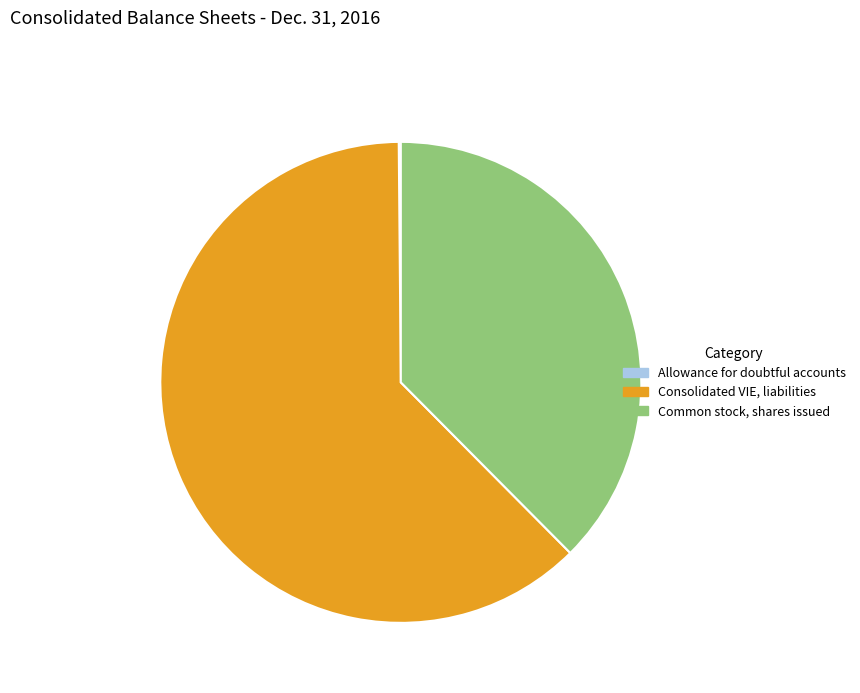

What is the largest slice in the pie chart?

Consolidated VIE, liabilities